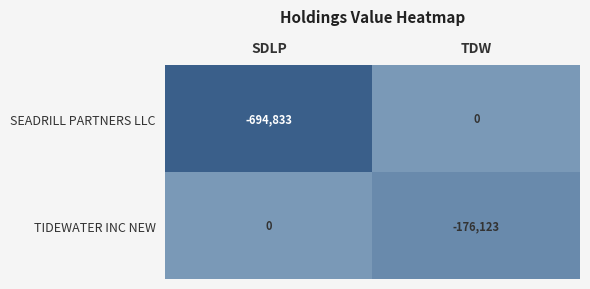

Which series has the largest total across all categories?

TIDEWATER INC NEW